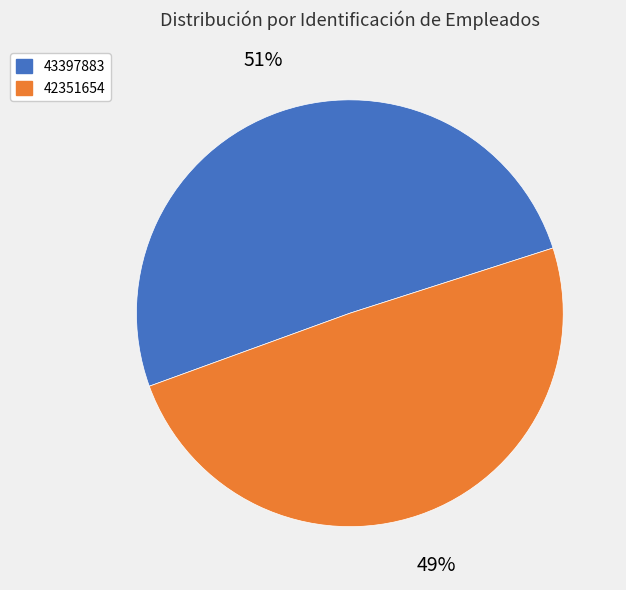

Count the number of slices in the pie.

2